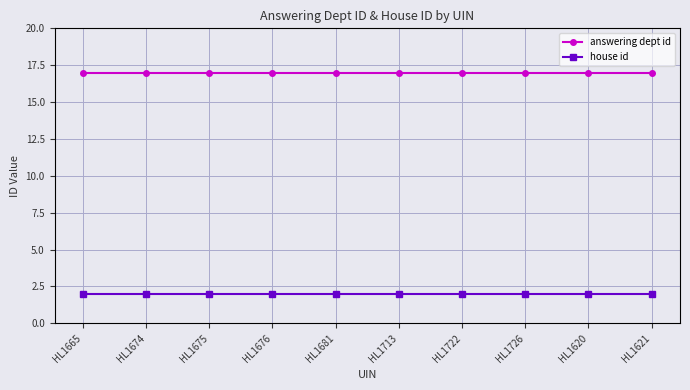

Reading left to right, extract all data points from this chart.

answering dept id: HL1665=17	HL1674=17	HL1675=17	HL1676=17	HL1681=17	HL1713=17	HL1722=17	HL1726=17	HL1620=17	HL1621=17
house id: HL1665=2	HL1674=2	HL1675=2	HL1676=2	HL1681=2	HL1713=2	HL1722=2	HL1726=2	HL1620=2	HL1621=2